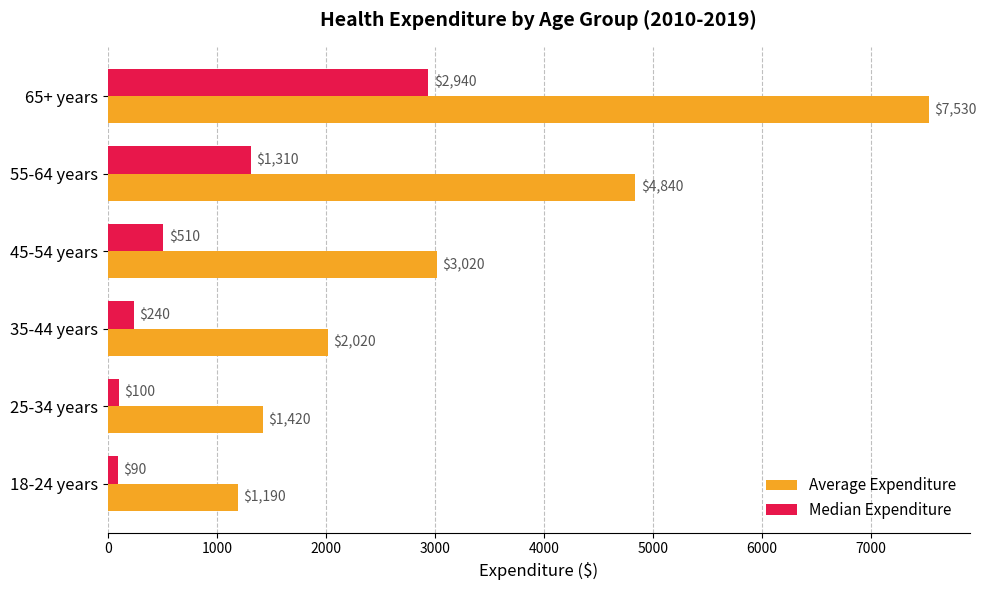

Which series has the largest range (max minus min)?

Average Expenditure